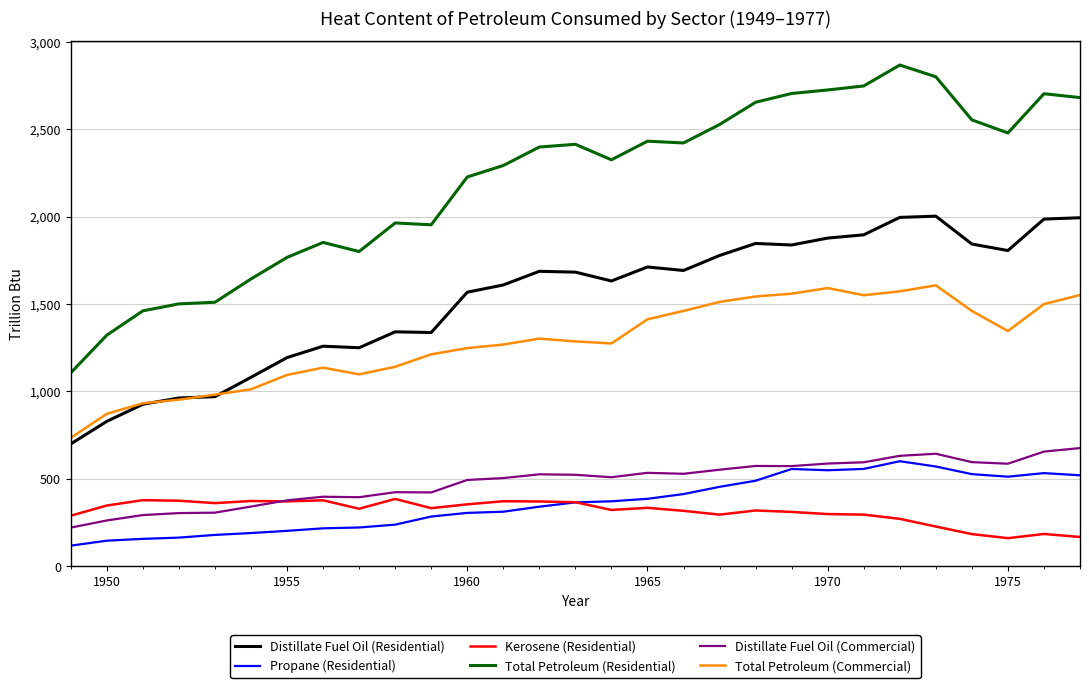

Which series has the largest total across all categories?

Total Petroleum (Residential)